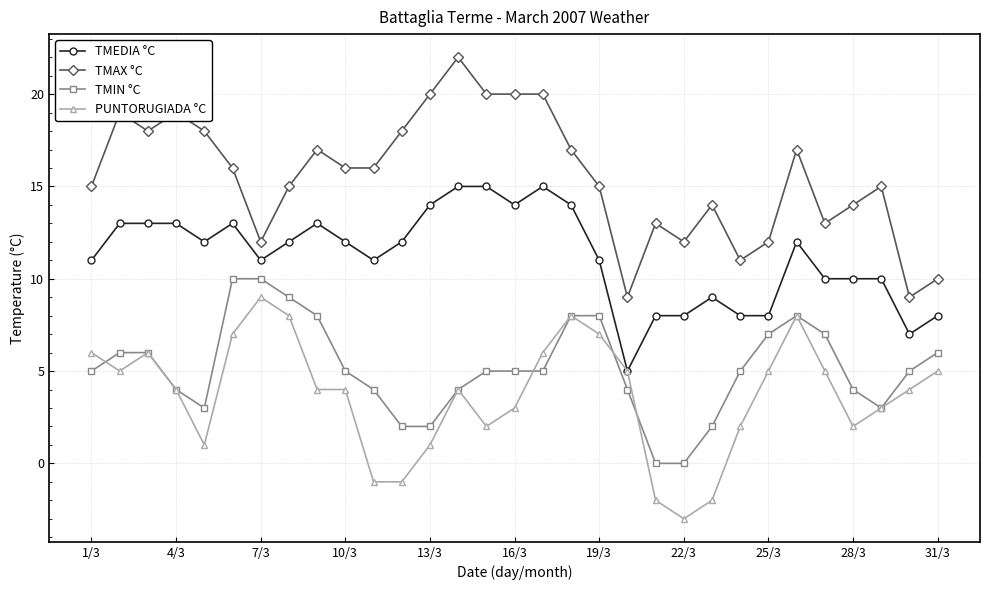

Which series has the largest total across all categories?

TMAX °C